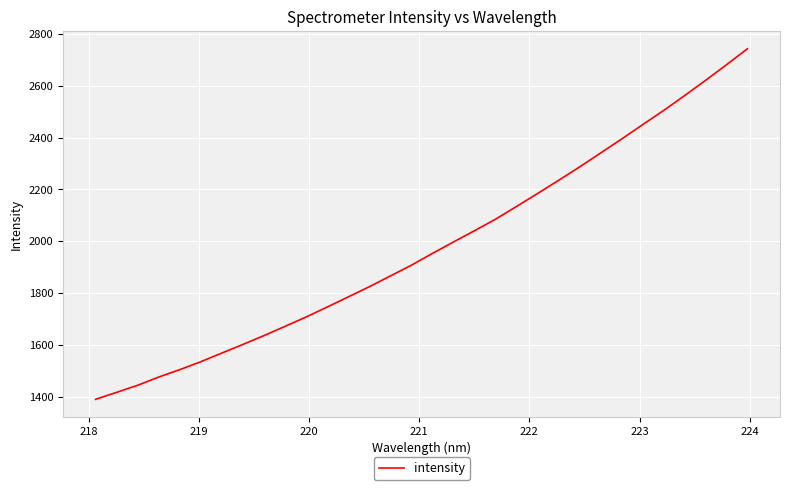

What is the difference between the maximum and minimum values?

1354.5